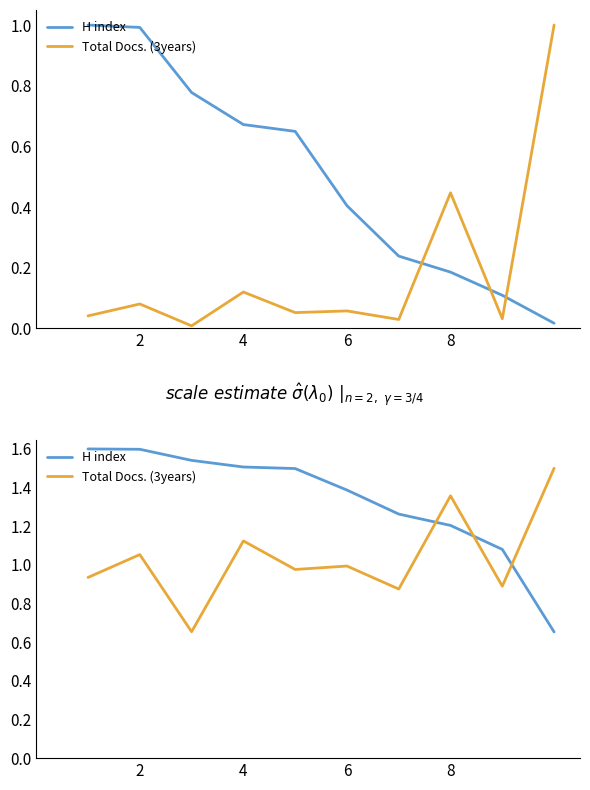

Which has a higher value, 4 or 7?

4